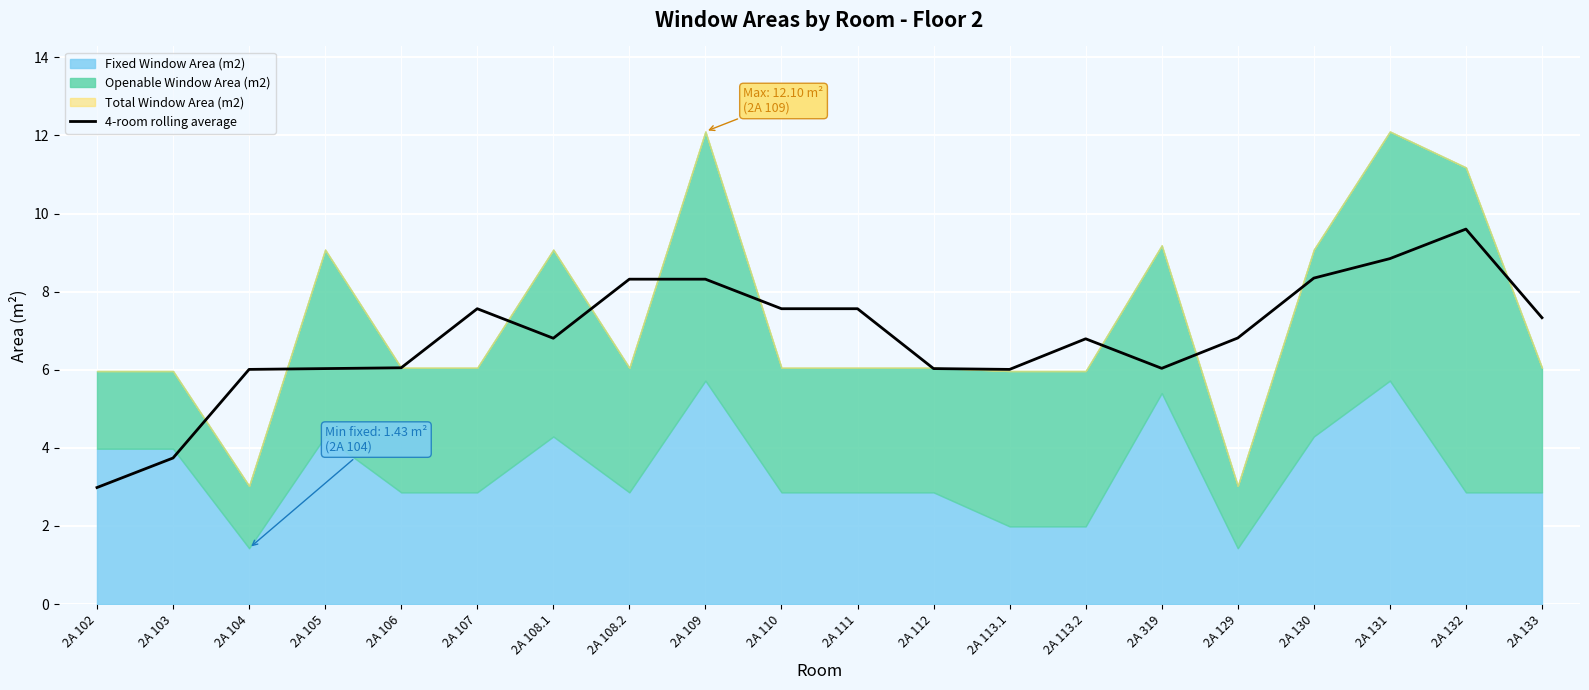

What is the minimum value for 4-room rolling average?

3.0